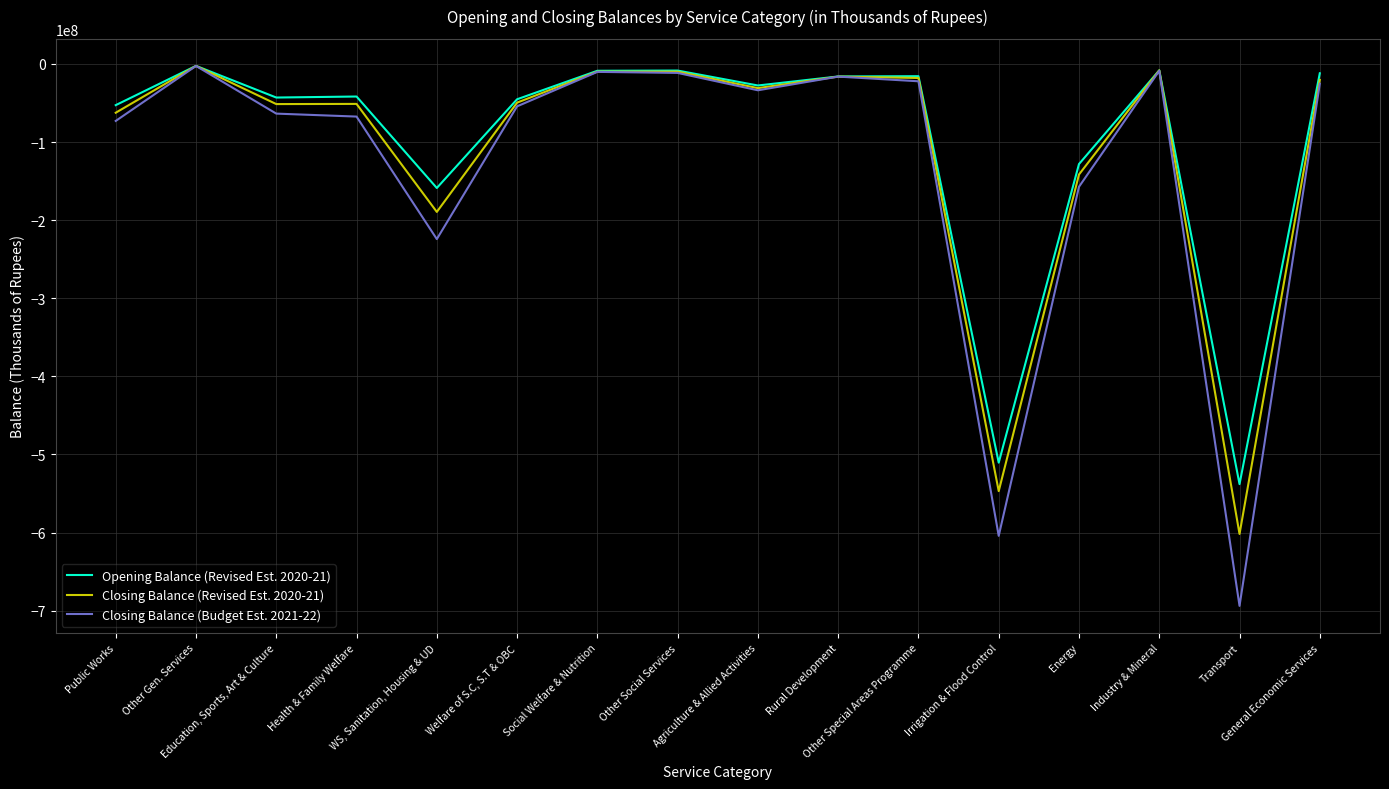

Which series changed the most between Agriculture & Allied Activities and Transport?

Closing Balance (Budget Est. 2021-22)